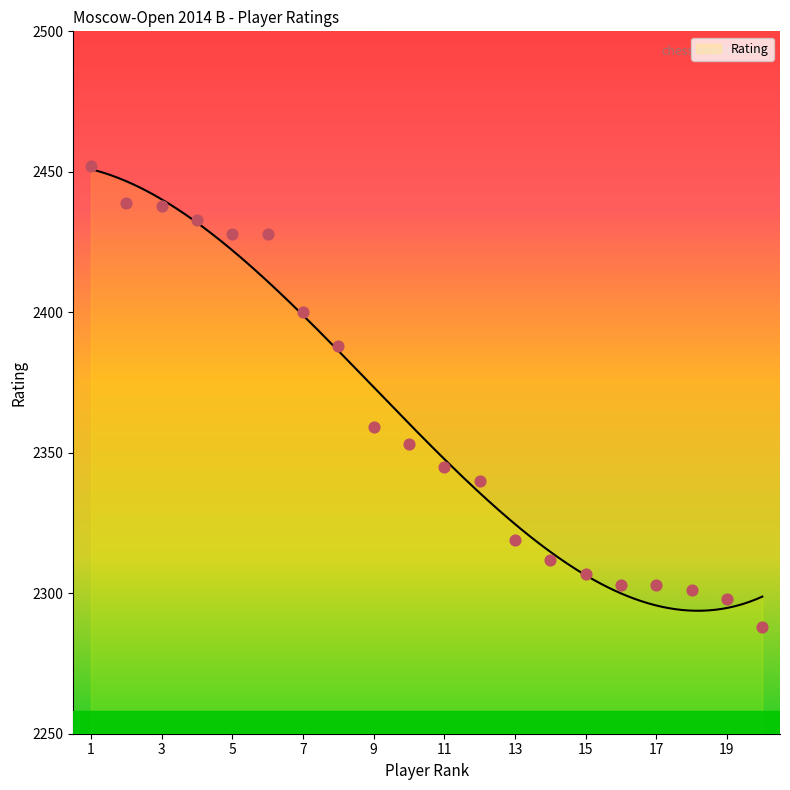

Between 10 and 17, which is larger?

10